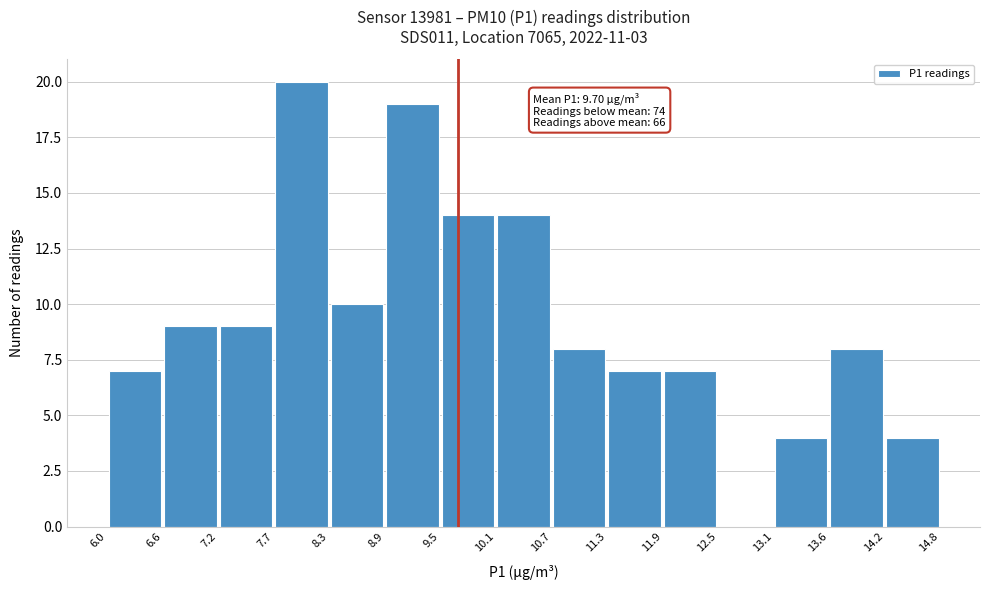

Which range on the x-axis has the tallest bar?

7.7 to 8.3